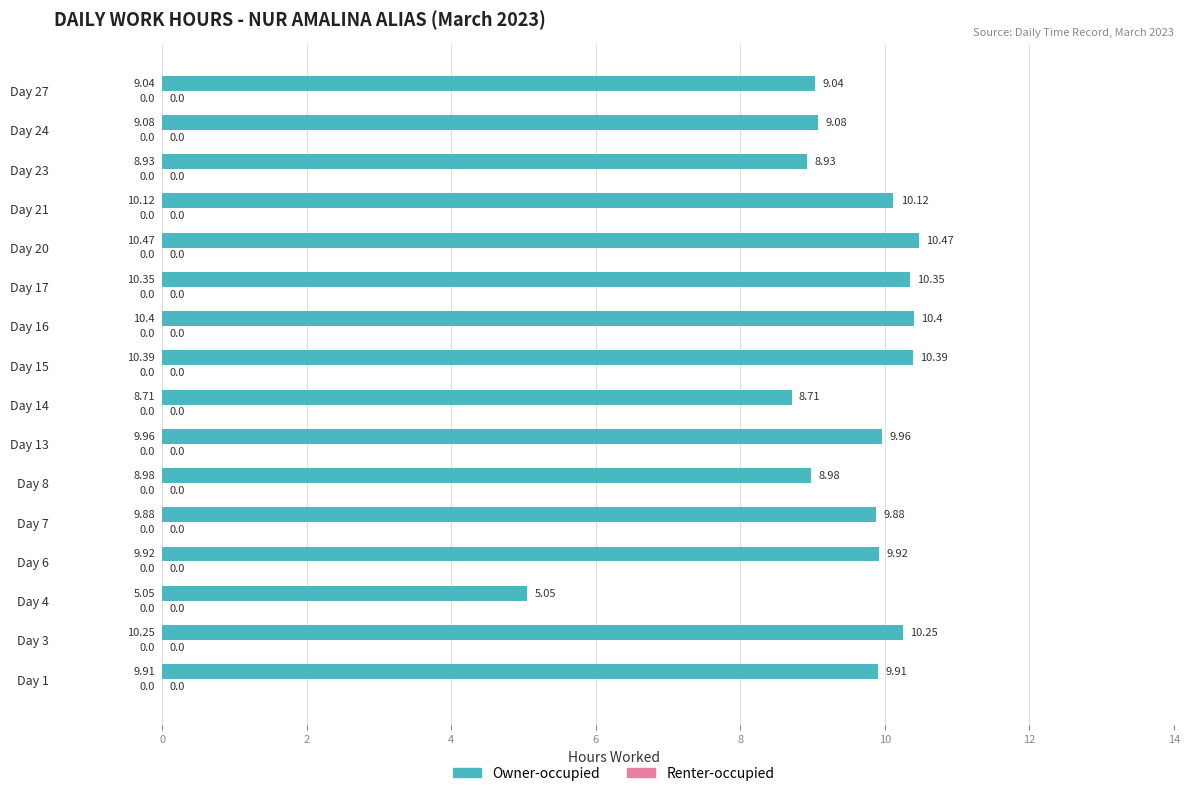

Between Day 27 and Day 1, which is larger?

Day 1